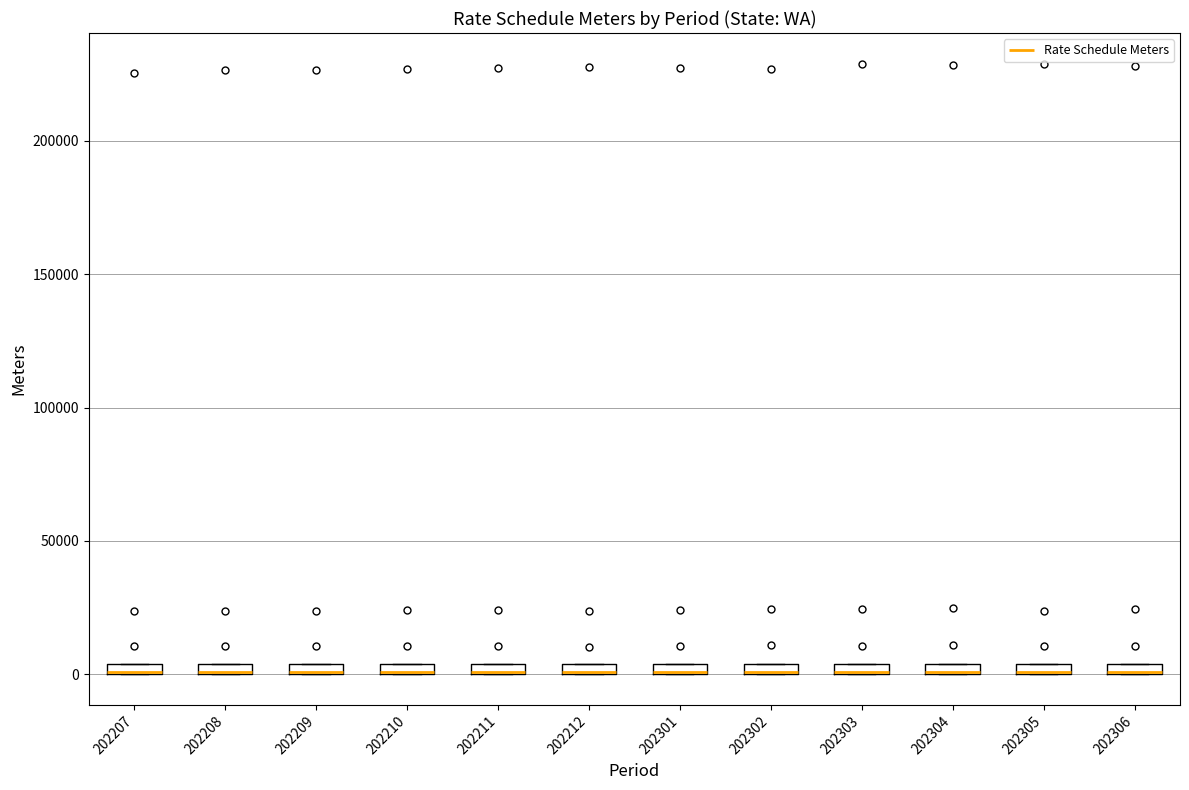

Where is the lower edge of the box at x = 202302 on the y-axis? The values are not printed on the chart, so give them approximately, as read against the axis.

0